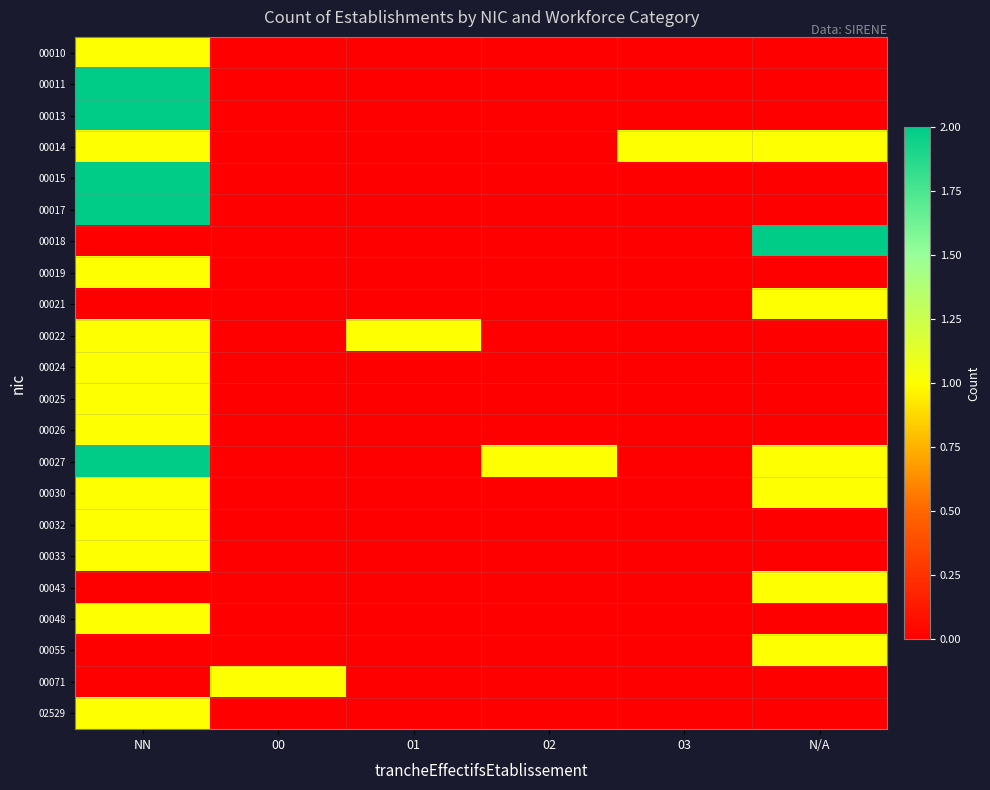

Reading left to right, list all the values displayed in this chart.

00010: NN=1	00=0	01=0	02=0	03=0	N/A=0
00011: NN=2	00=0	01=0	02=0	03=0	N/A=0
00013: NN=2	00=0	01=0	02=0	03=0	N/A=0
00014: NN=1	00=0	01=0	02=0	03=1	N/A=1
00015: NN=2	00=0	01=0	02=0	03=0	N/A=0
00017: NN=2	00=0	01=0	02=0	03=0	N/A=0
00018: NN=0	00=0	01=0	02=0	03=0	N/A=2
00019: NN=1	00=0	01=0	02=0	03=0	N/A=0
00021: NN=0	00=0	01=0	02=0	03=0	N/A=1
00022: NN=1	00=0	01=1	02=0	03=0	N/A=0
00024: NN=1	00=0	01=0	02=0	03=0	N/A=0
00025: NN=1	00=0	01=0	02=0	03=0	N/A=0
00026: NN=1	00=0	01=0	02=0	03=0	N/A=0
00027: NN=2	00=0	01=0	02=1	03=0	N/A=1
00030: NN=1	00=0	01=0	02=0	03=0	N/A=1
00032: NN=1	00=0	01=0	02=0	03=0	N/A=0
00033: NN=1	00=0	01=0	02=0	03=0	N/A=0
00043: NN=0	00=0	01=0	02=0	03=0	N/A=1
00048: NN=1	00=0	01=0	02=0	03=0	N/A=0
00055: NN=0	00=0	01=0	02=0	03=0	N/A=1
00071: NN=0	00=1	01=0	02=0	03=0	N/A=0
02529: NN=1	00=0	01=0	02=0	03=0	N/A=0